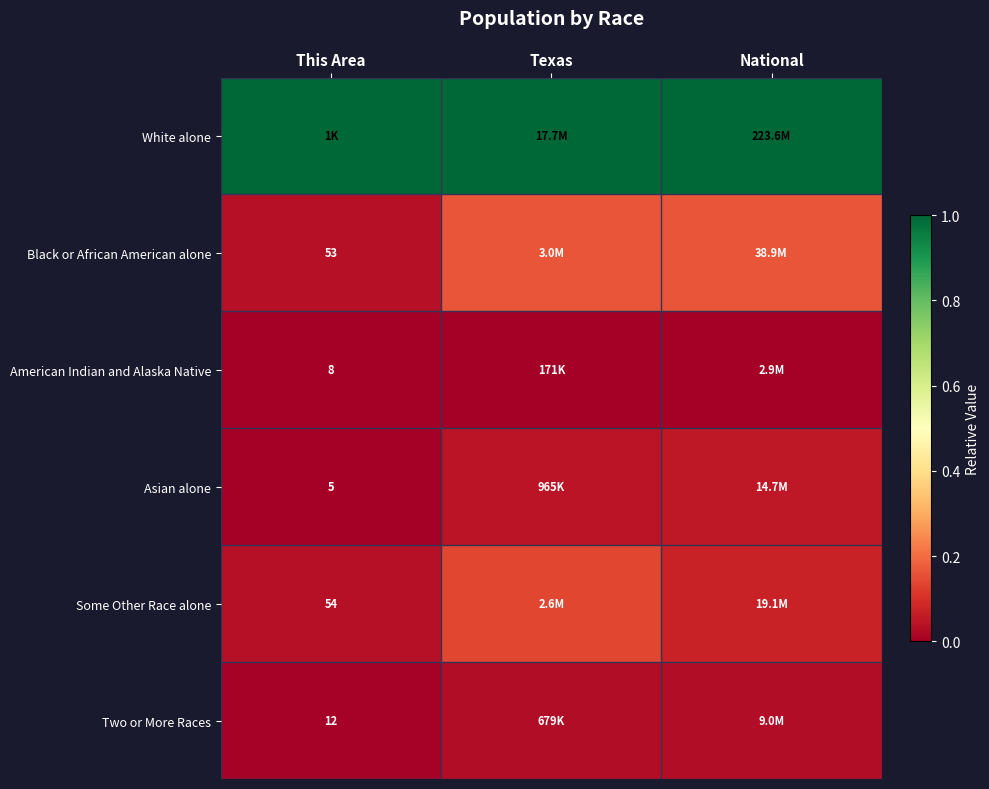

How many American Indian and Alaska Native values are between 0 and 1?

3